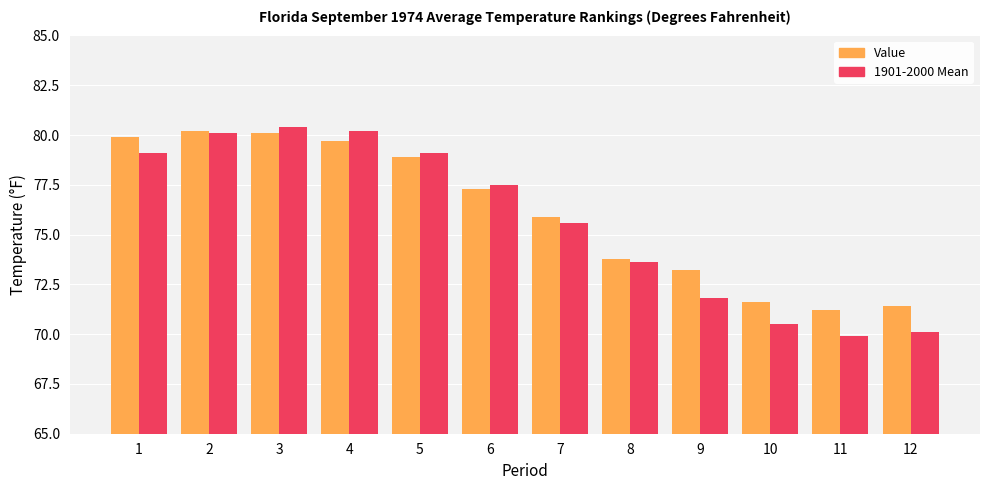

Which series changed the most between 1 and 3?

1901-2000 Mean